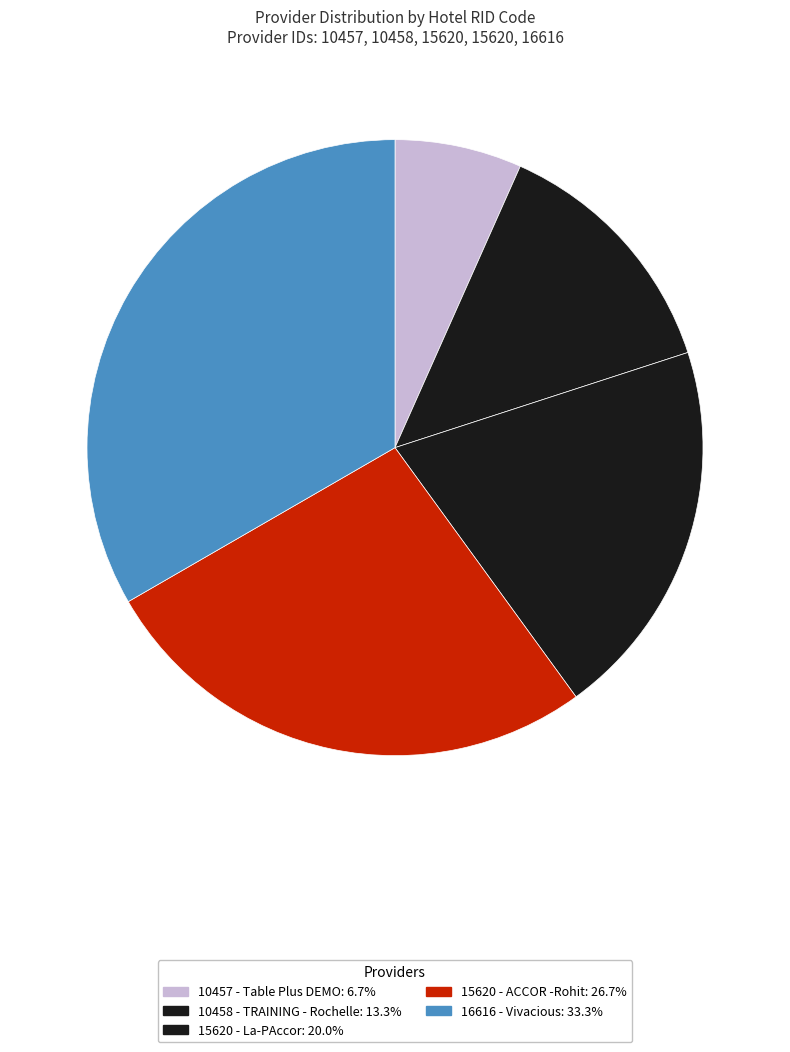

How many slices are in this pie chart?

5